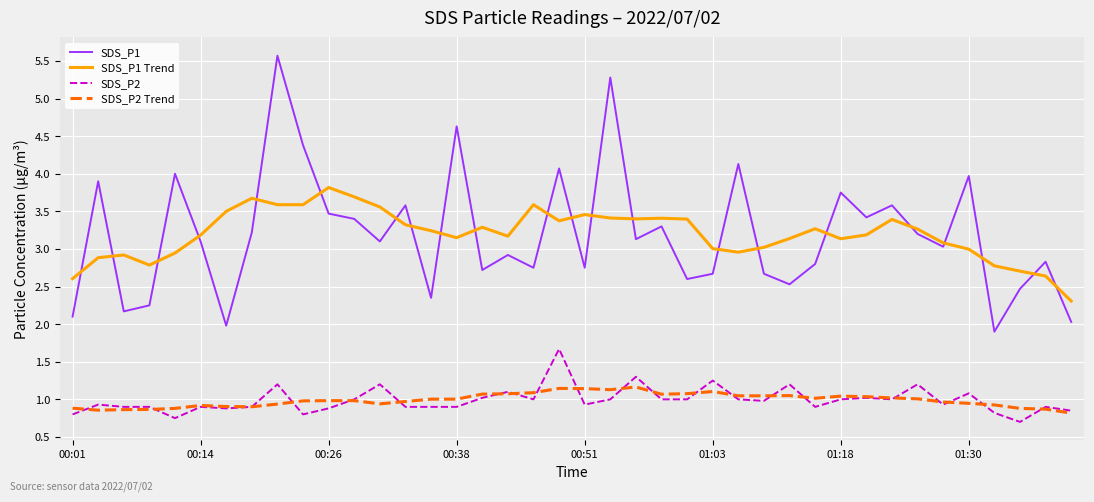

What is the difference between the maximum and minimum values in the SDS_P1 Trend series?

1.5